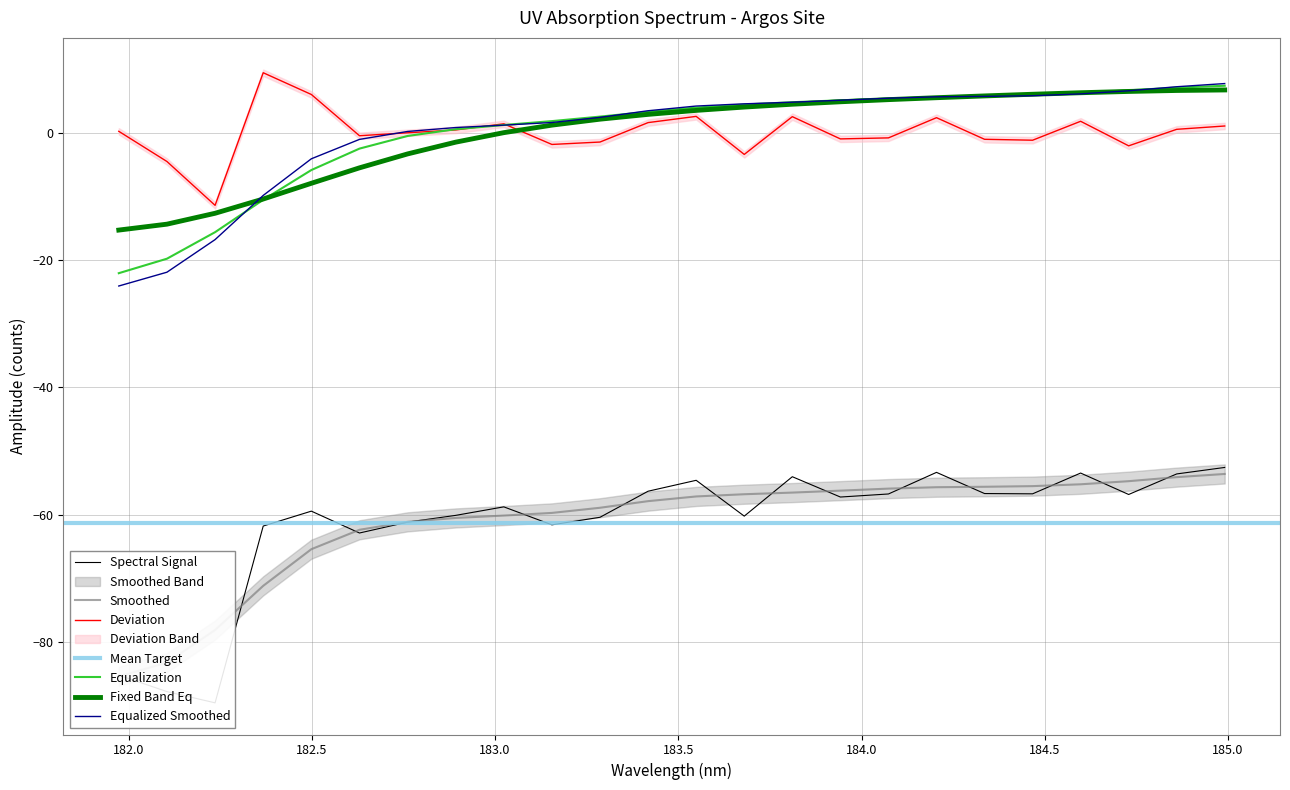

What is the minimum value for Equalization?

-22.1